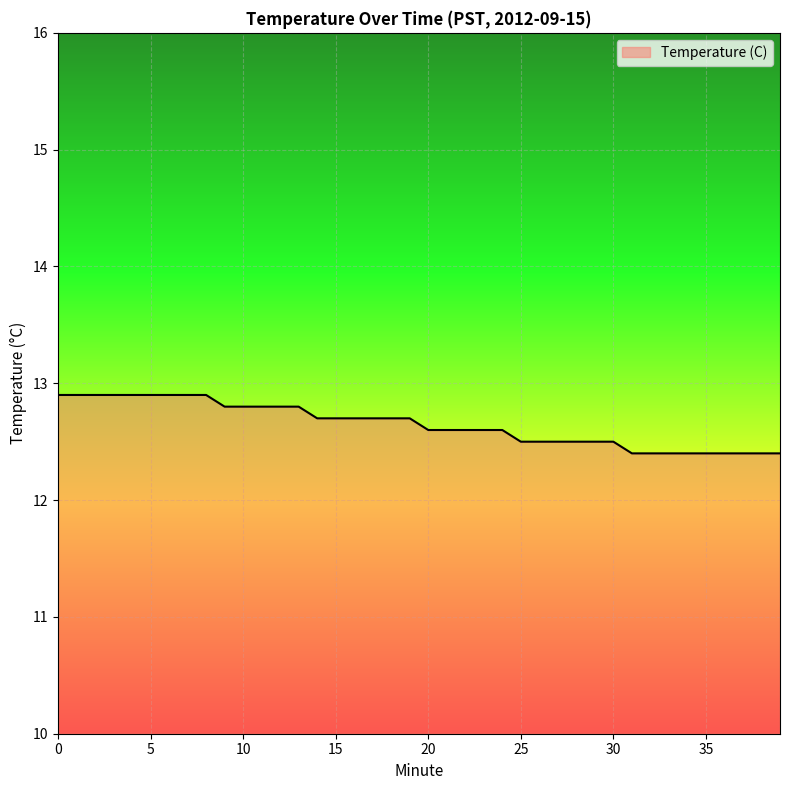

What is the greatest value displayed?

12.9